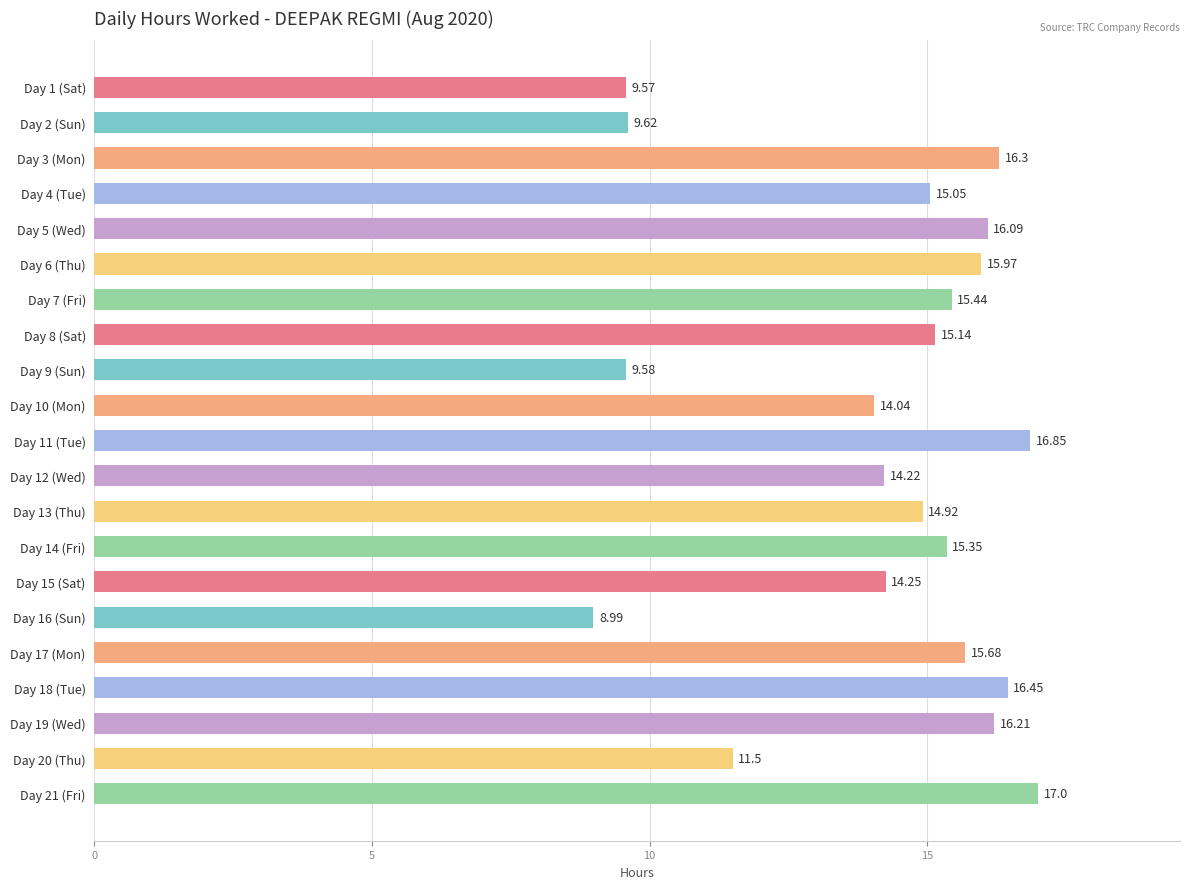

How many bars are there in total?

21